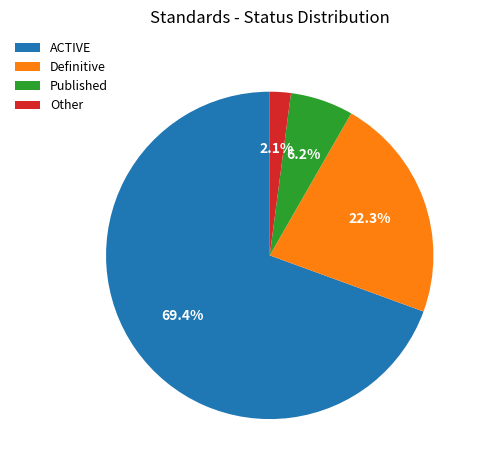

What percentage do ACTIVE and Definitive together represent?

91.7%